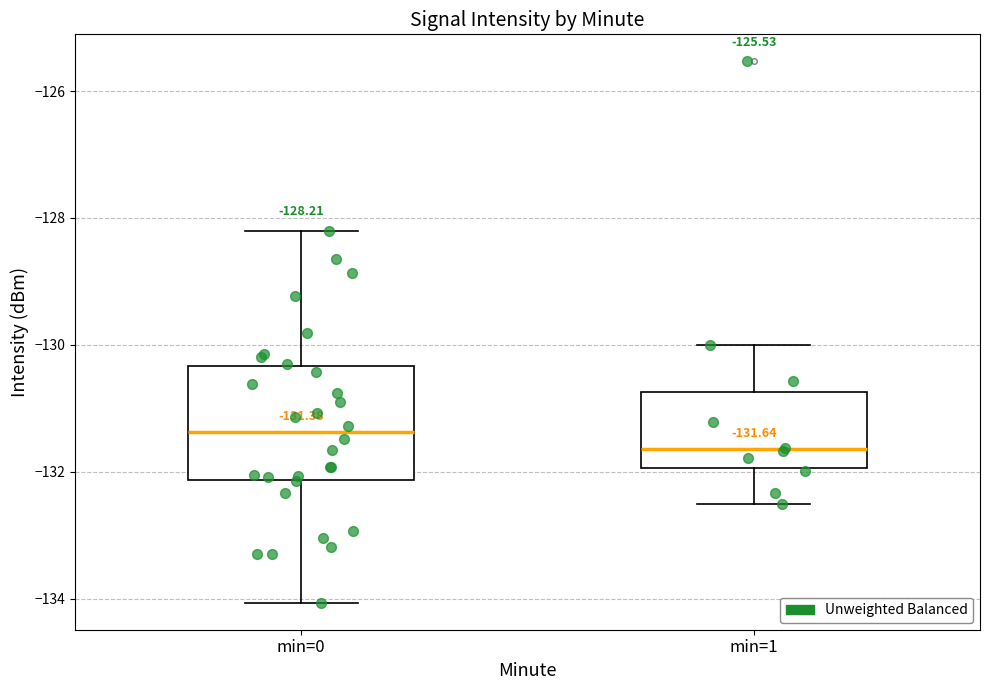

Which box is the tallest, from its lower edge to its upper edge?

min=0